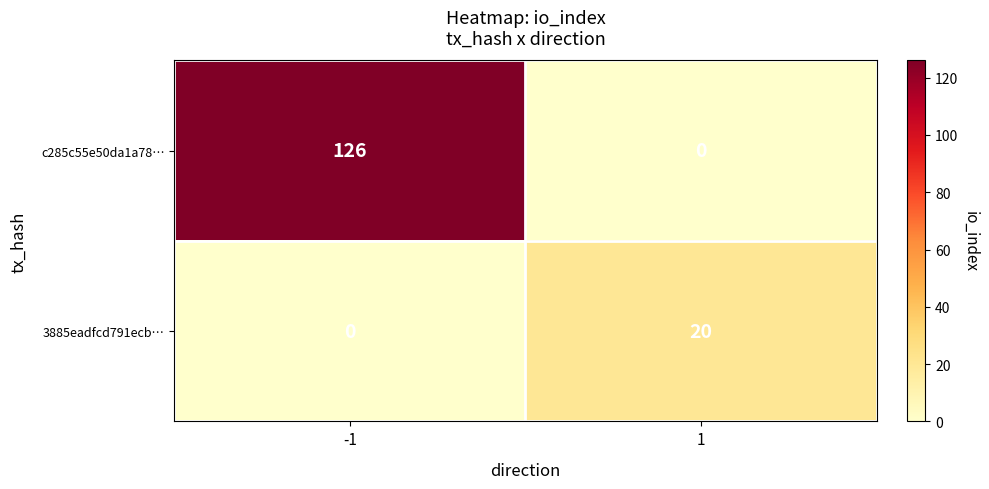

What is the difference between the highest and lowest values at 1?

20